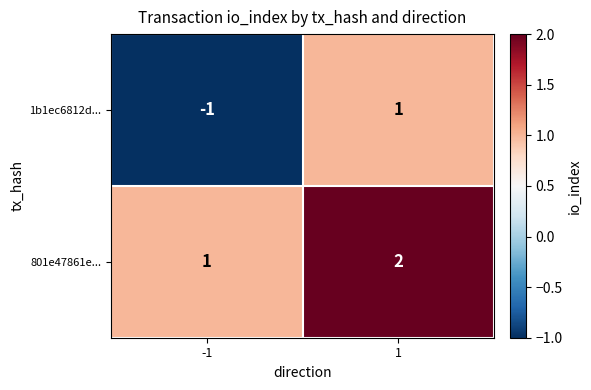

At 1, list the series in order from smallest to largest.

1b1ec6812d..., 801e47861e...